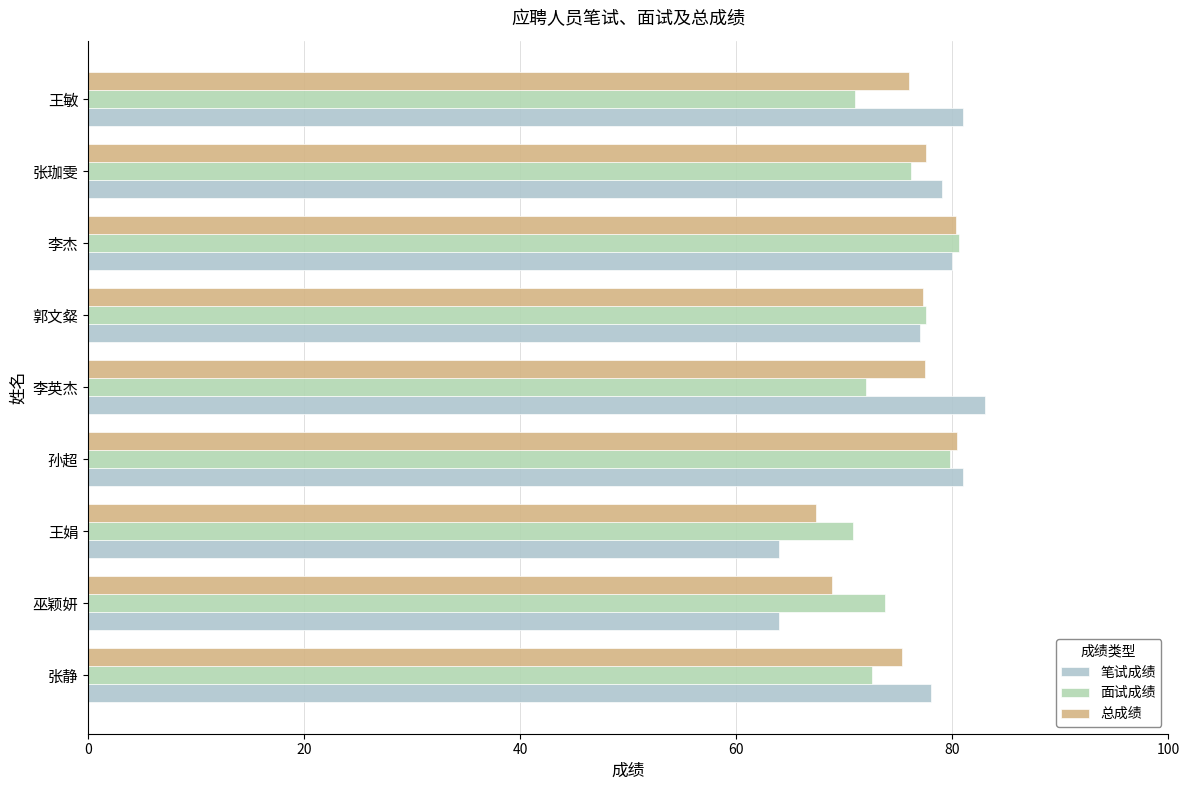

How many values in the 笔试成绩 series are below 79?

4